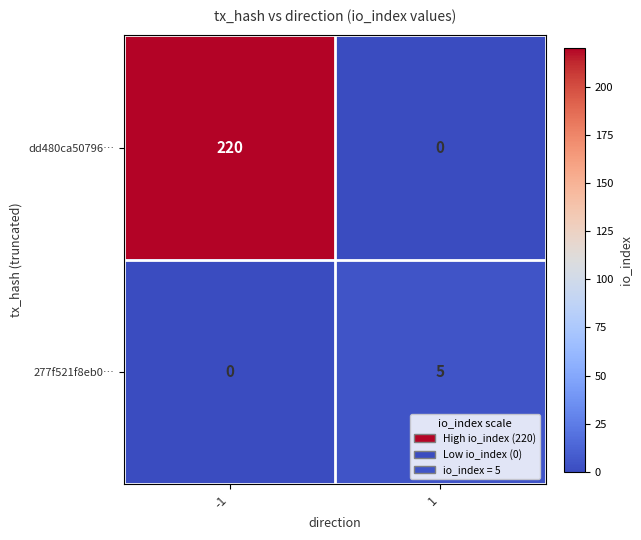

Is the value of dd480ca50796… at 1 greater than the value of 277f521f8eb0… at 1?

No